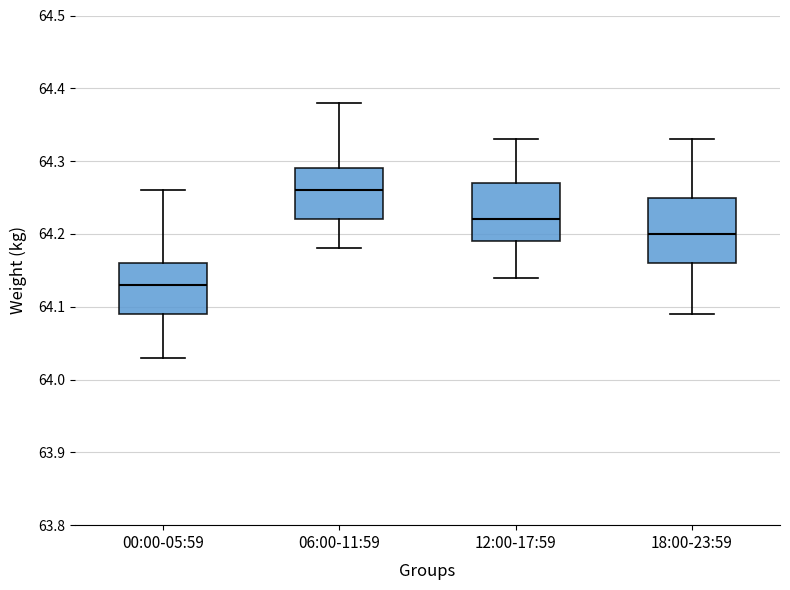

Reading left to right, read every box against the y-axis: the position of its median line, the range the box covers, and the ends of its whiskers. The values are not printed on the chart, so give them approximately, as read against the axis.

00:00-05:59: median 64.13, box 64.09 to 64.16, whiskers 64.03 to 64.26
06:00-11:59: median 64.26, box 64.22 to 64.29, whiskers 64.18 to 64.38
12:00-17:59: median 64.22, box 64.19 to 64.27, whiskers 64.14 to 64.33
18:00-23:59: median 64.20, box 64.16 to 64.25, whiskers 64.09 to 64.33